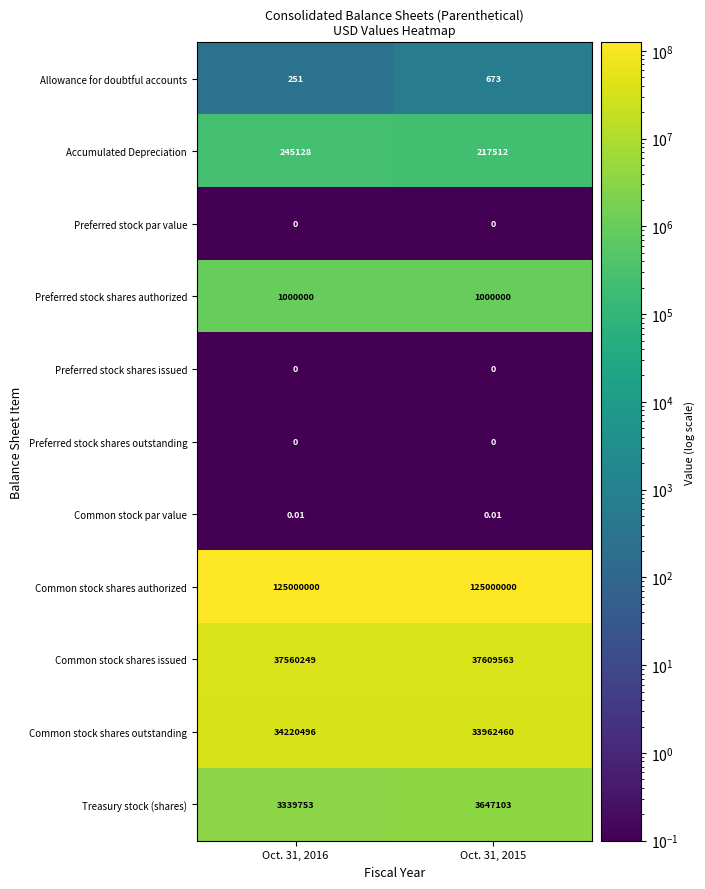

What is the greatest value displayed?

125000000.0